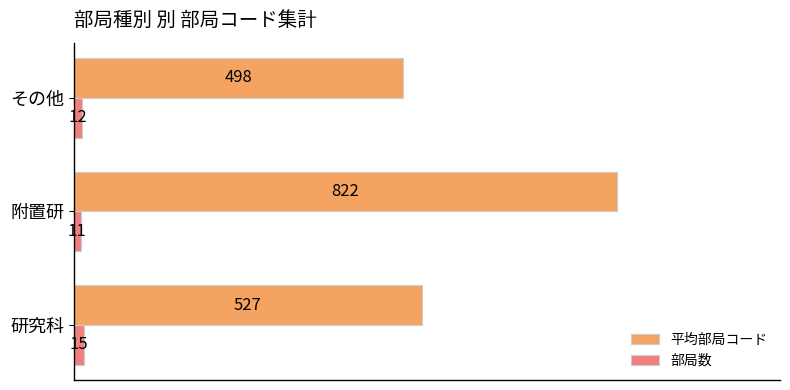

What is the greatest value displayed?

822